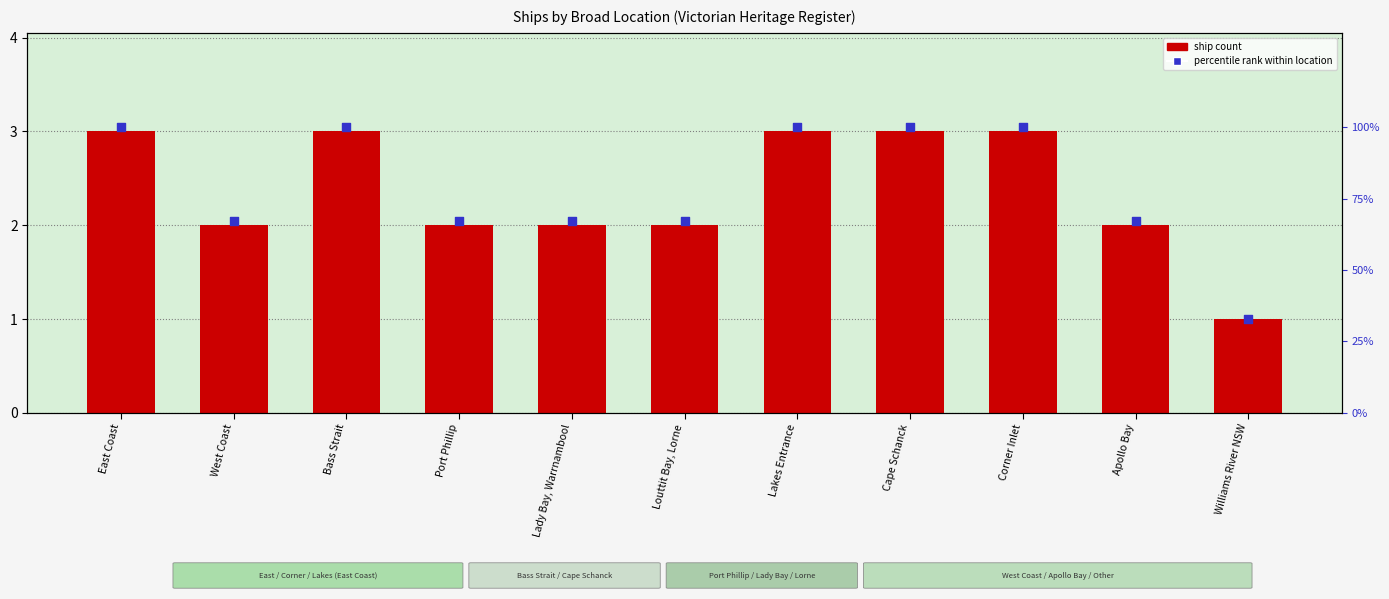

Which series has the widest spread of Y values?

percentile rank within location